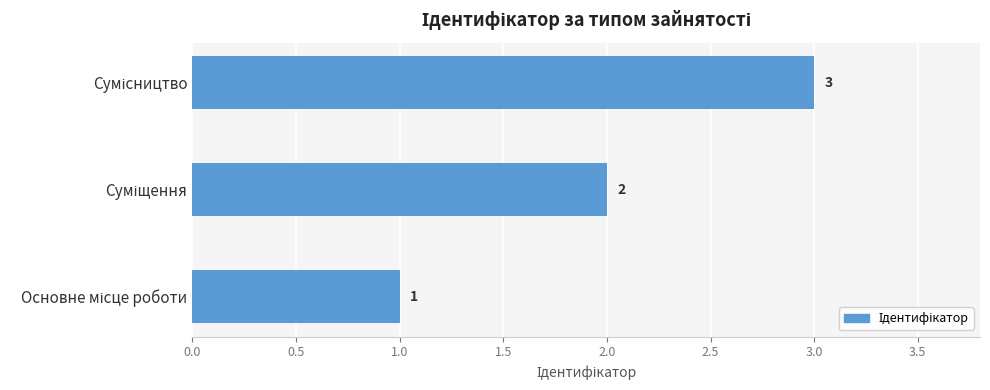

How many values are between 1 and 3?

3